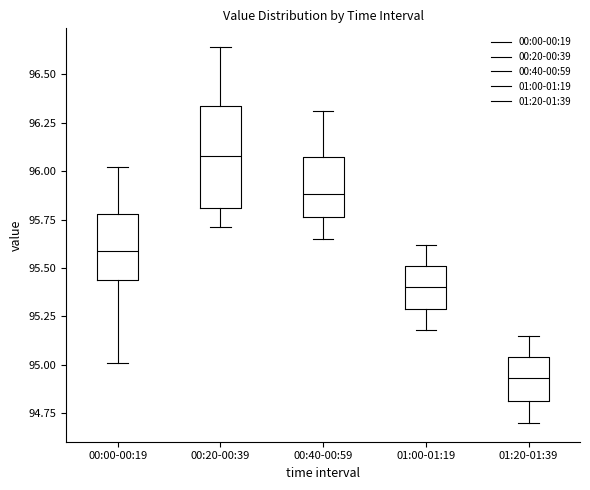

Where is the upper edge of the box for 00:20-00:39 on the y-axis? The values are not printed on the chart, so give them approximately, as read against the axis.

96.35